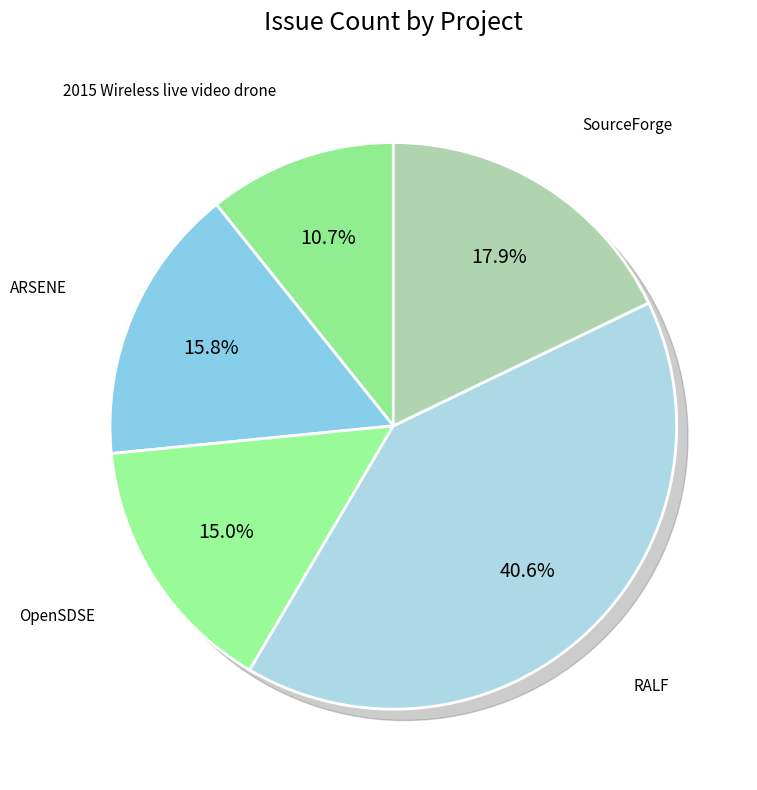

Is it true that SourceForge (6) is 5% of the pie?

False